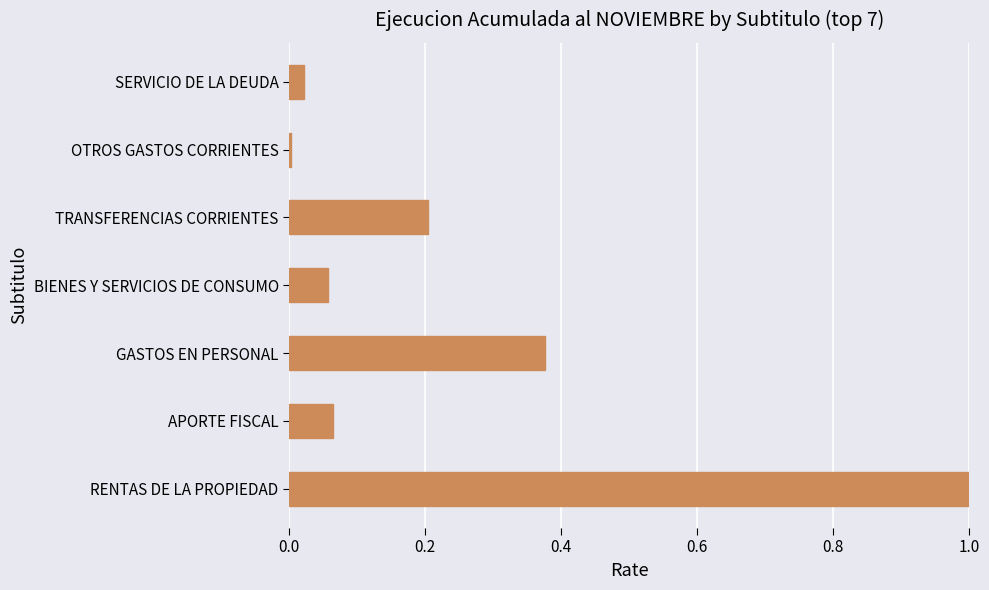

Is it true that the value at RENTAS DE LA PROPIEDAD is 1.5?

False